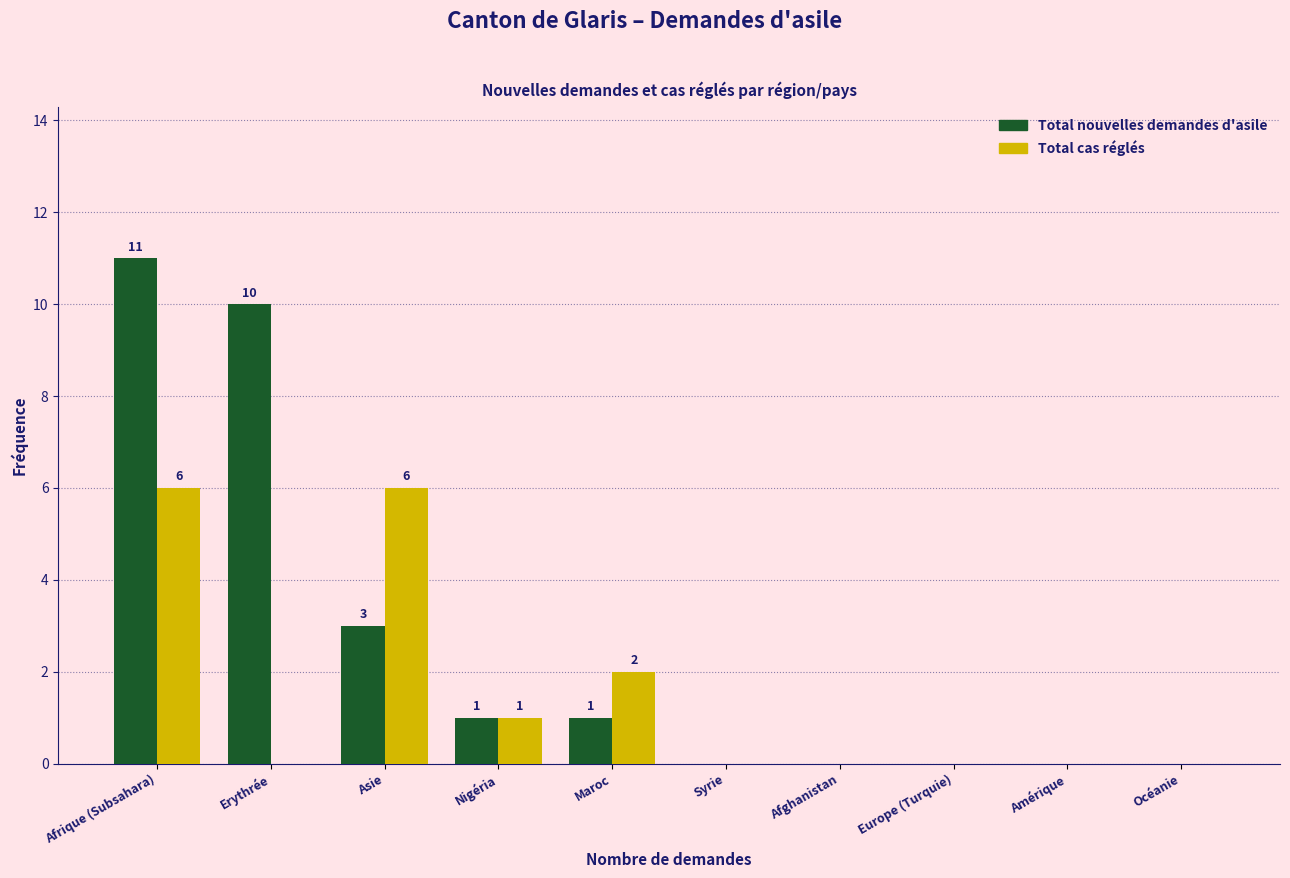

Reading left to right, transcribe all the data shown in this chart.

Total nouvelles demandes d'asile: Afrique (Subsahara)=11	Erythrée=10	Asie=3	Nigéria=1	Maroc=1	Syrie=0	Afghanistan=0	Europe (Turquie)=0	Amérique=0	Océanie=0
Total cas réglés: Afrique (Subsahara)=6	Erythrée=0	Asie=6	Nigéria=1	Maroc=2	Syrie=0	Afghanistan=0	Europe (Turquie)=0	Amérique=0	Océanie=0